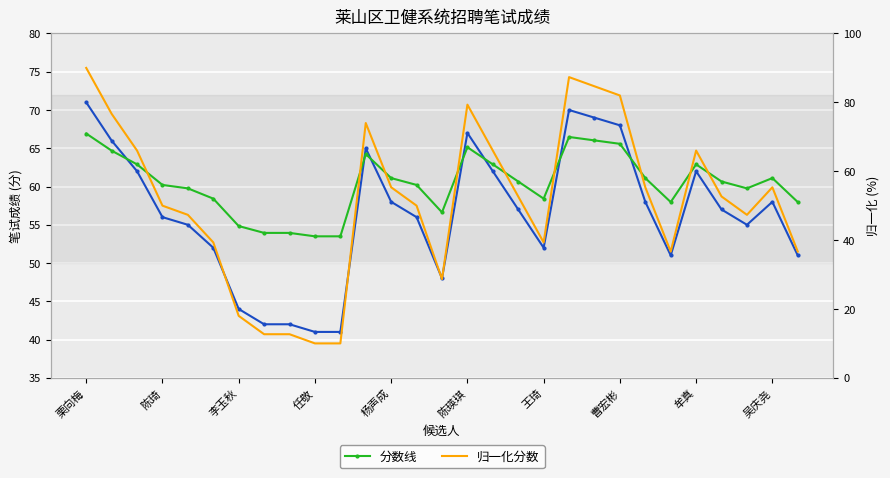

What is the minimum value for 归一化分数?

10.0